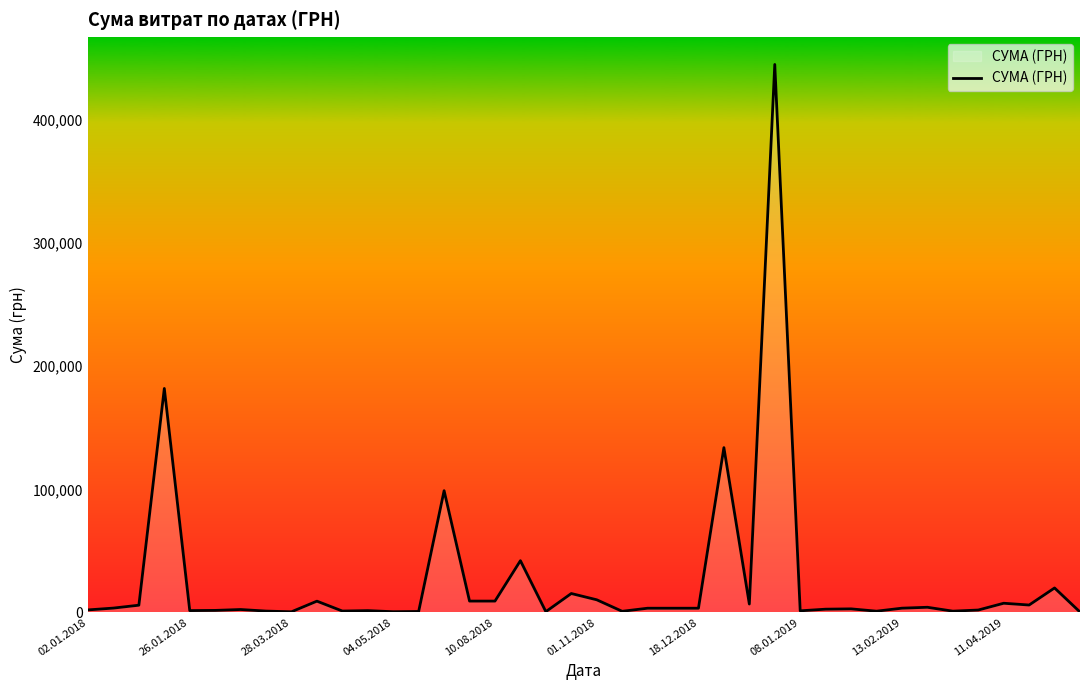

What is the difference between the maximum and minimum values?

444498.9